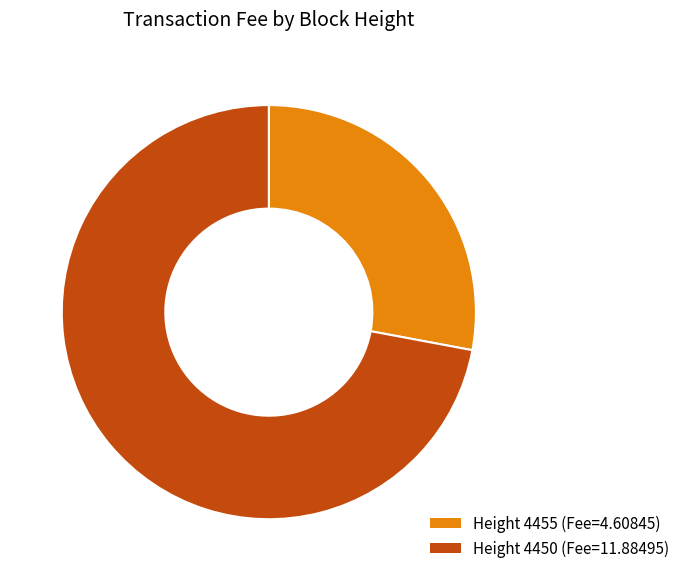

Is there a majority slice in this chart?

Yes